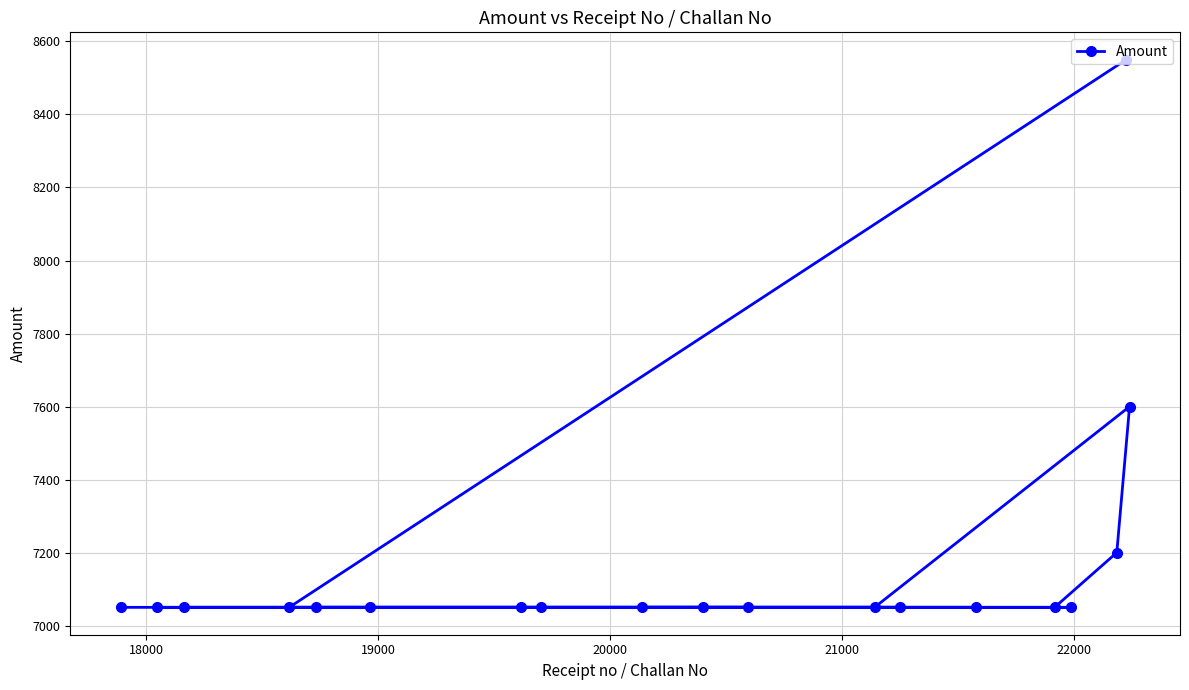

What is the greatest value displayed?

8550